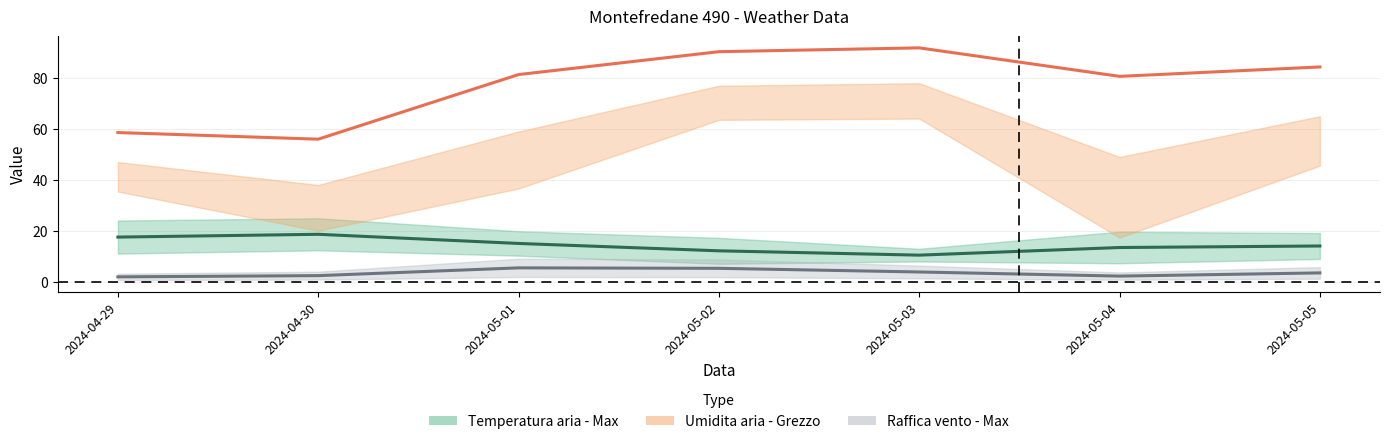

Which series has the largest total across all categories?

Umidita aria - Grezzo